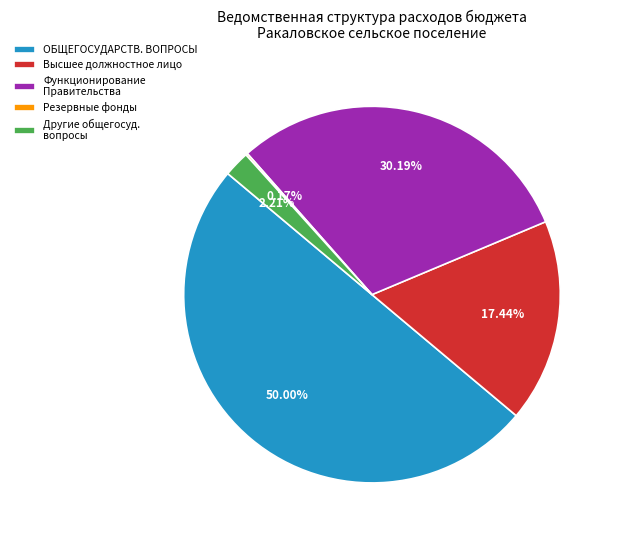

Which has a higher value, Функционирование Правительства or ОБЩЕГОСУДАРСТВ. ВОПРОСЫ?

ОБЩЕГОСУДАРСТВ. ВОПРОСЫ